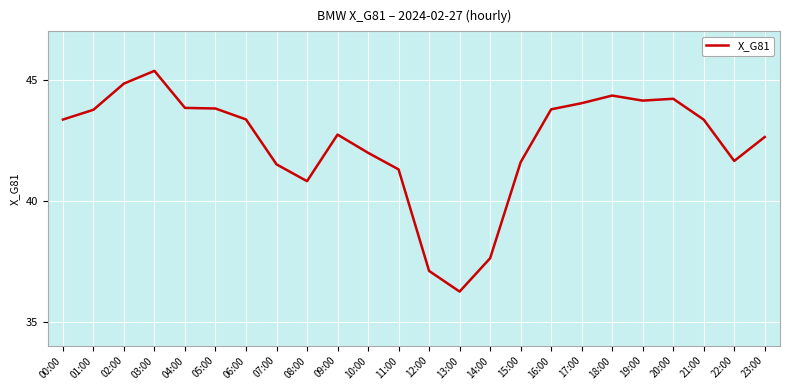

What is the average value?

42.4